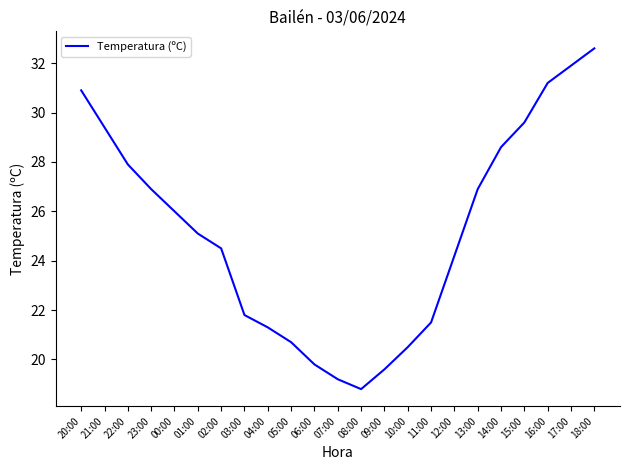

How many values are below 25?

11